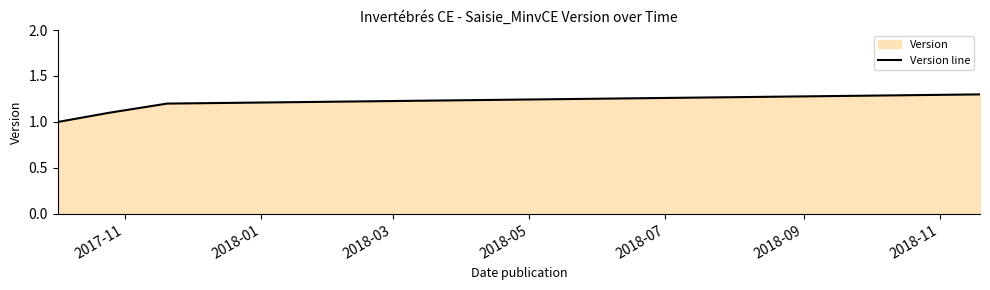

True or false: there are more than 2 points higher than both neighbors.

False